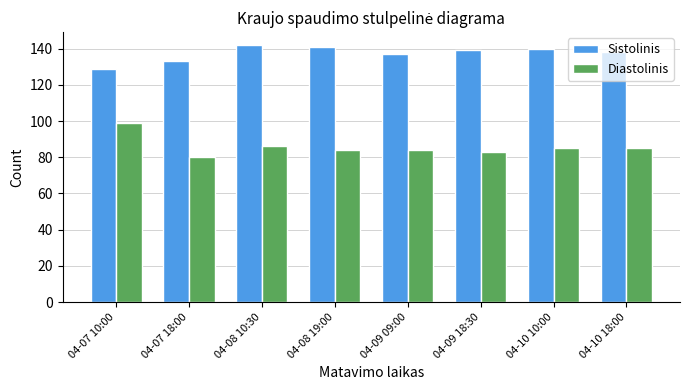

Which series has the largest total across all categories?

Sistolinis